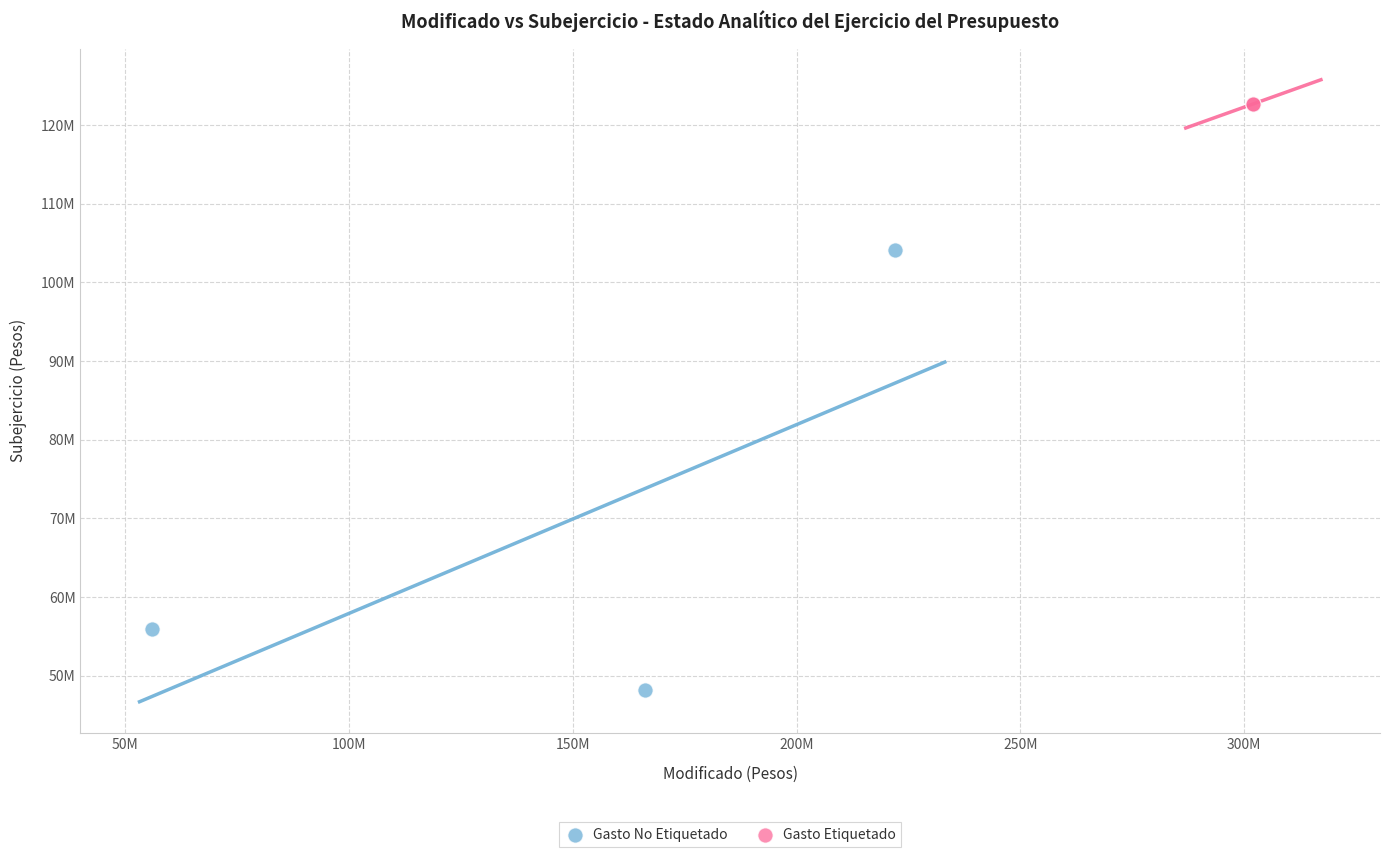

What are all the series names shown in the legend?

Gasto No Etiquetado, Gasto Etiquetado